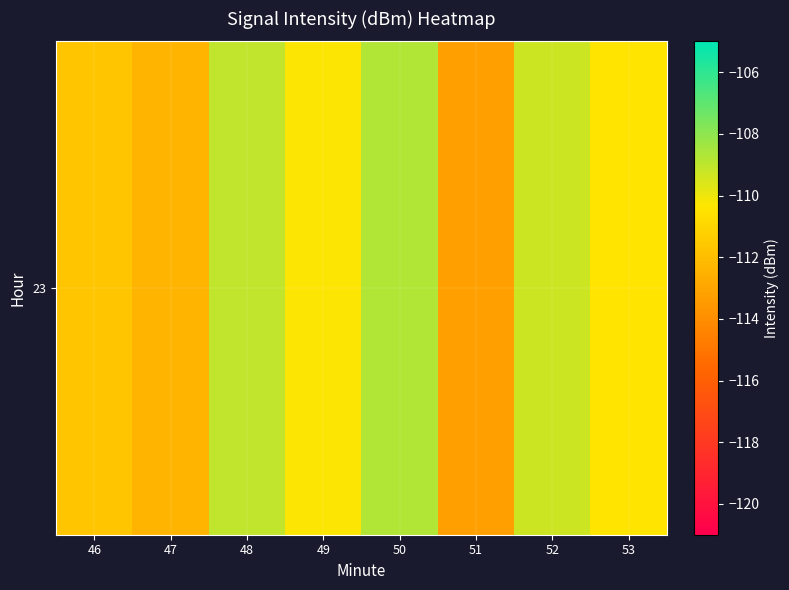

What is the sum of all values?

-885.0